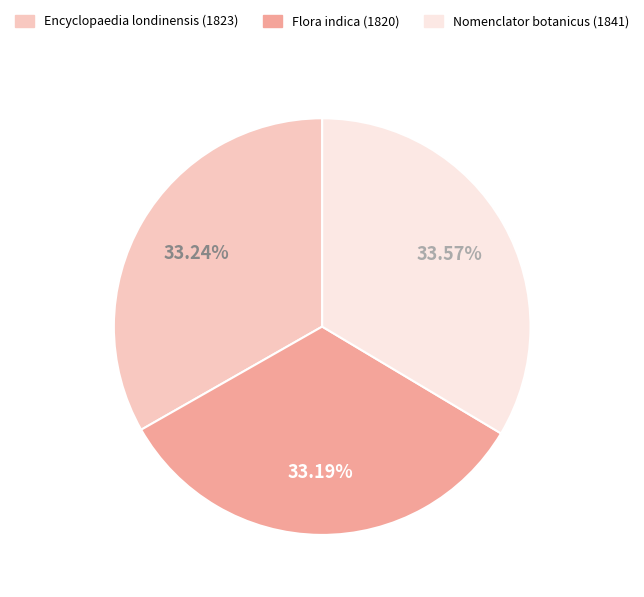

Combined, what portion of the pie is Encyclopaedia londinensis (1823) and Nomenclator botanicus (1841)?

66.8%